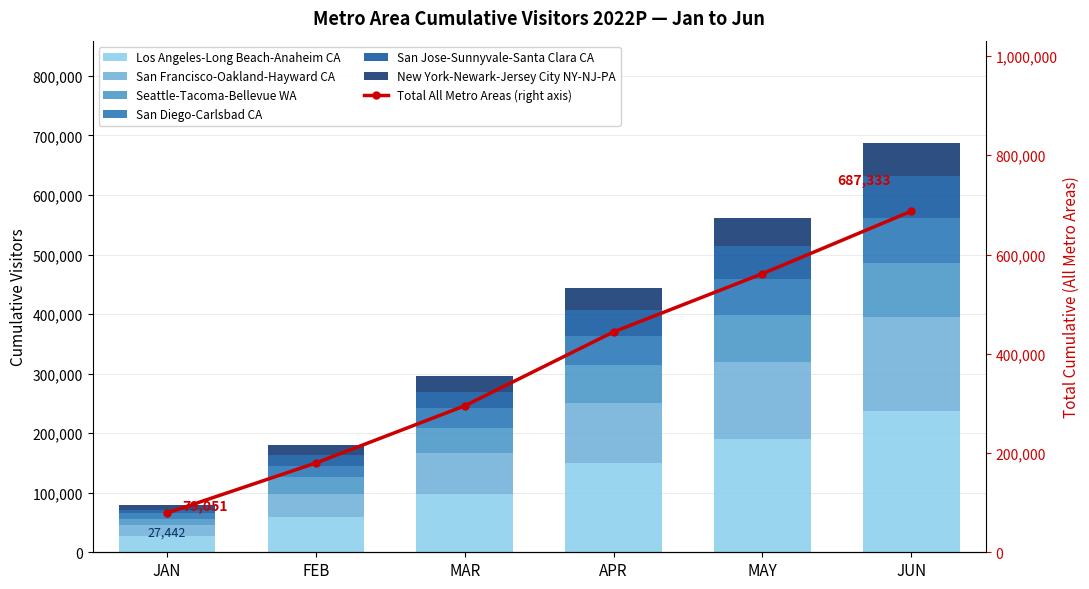

Which series changed the most between APR and JUN?

Los Angeles-Long Beach-Anaheim CA